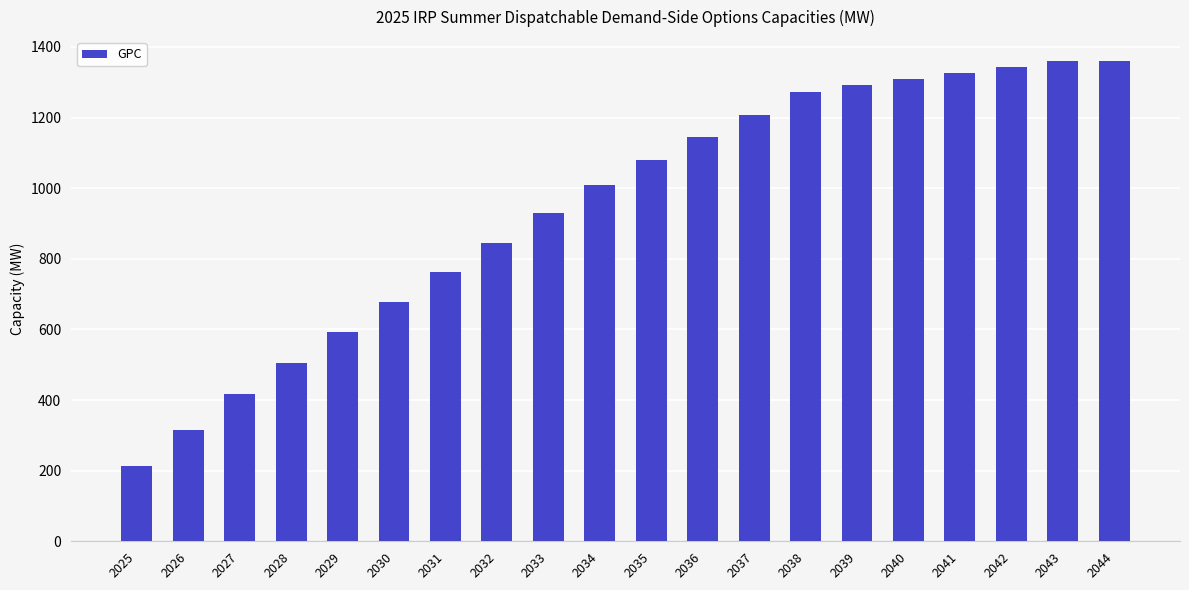

What is the average value?

948.1